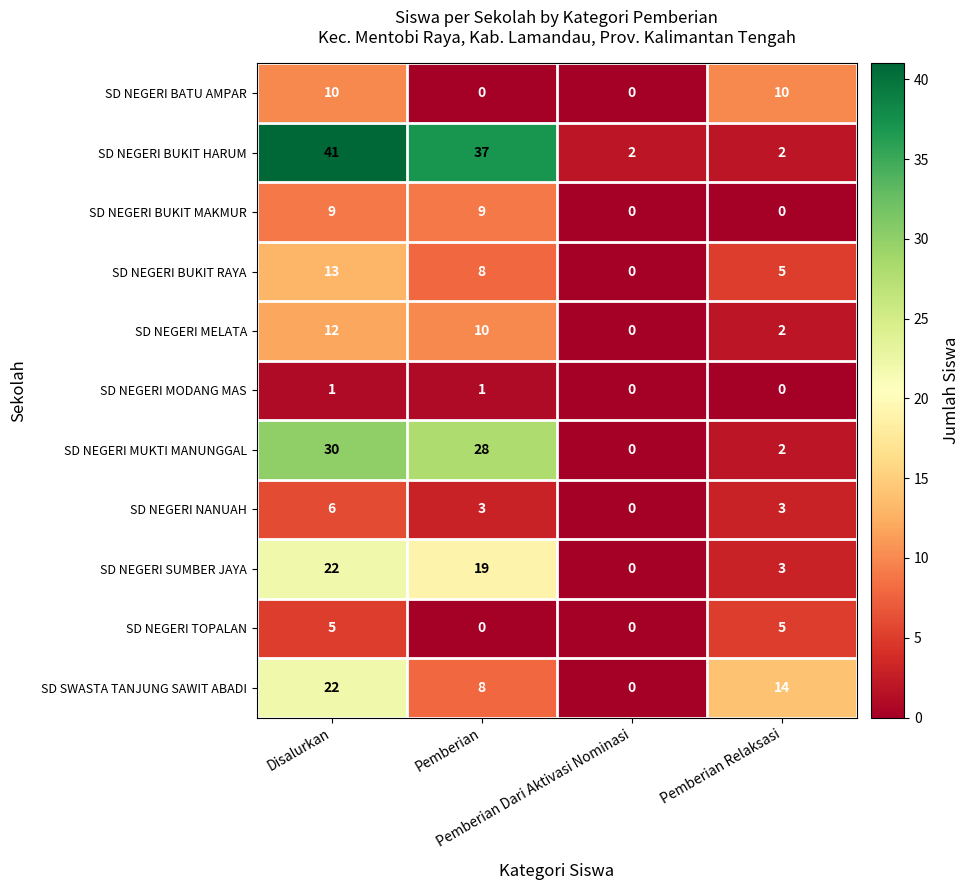

What is the difference between the highest and lowest values at Pemberian Dari Aktivasi Nominasi?

2